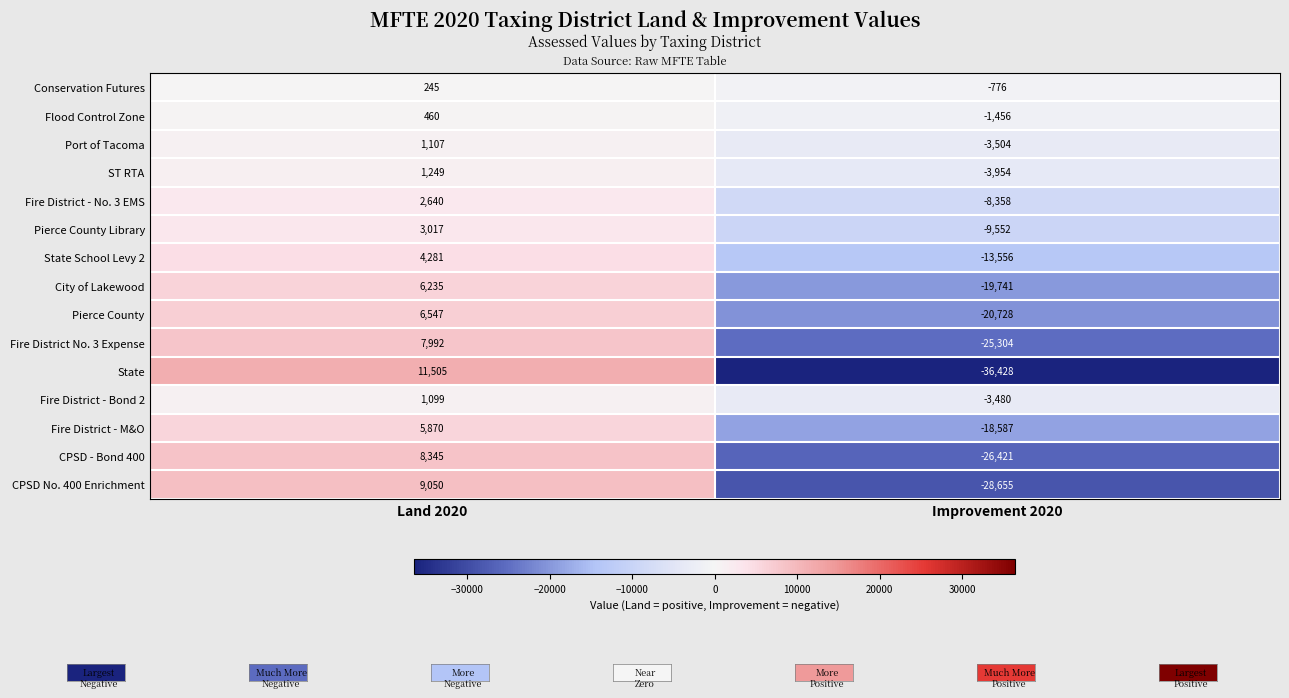

The value of CPSD - Bond 400 at Improvement 2020 is -26421. True or false?

True